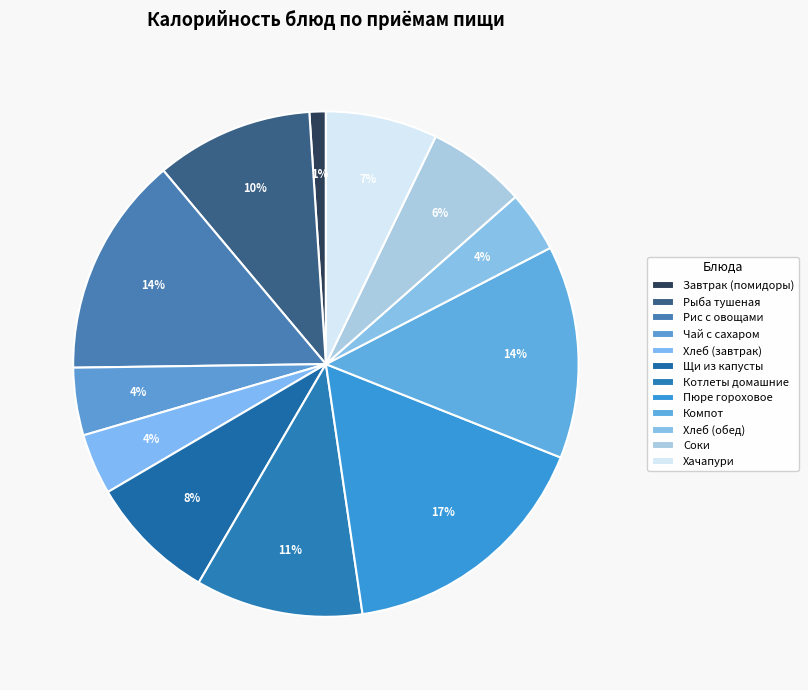

The Пюре гороховое slice represents 17% of the pie. True or false?

True